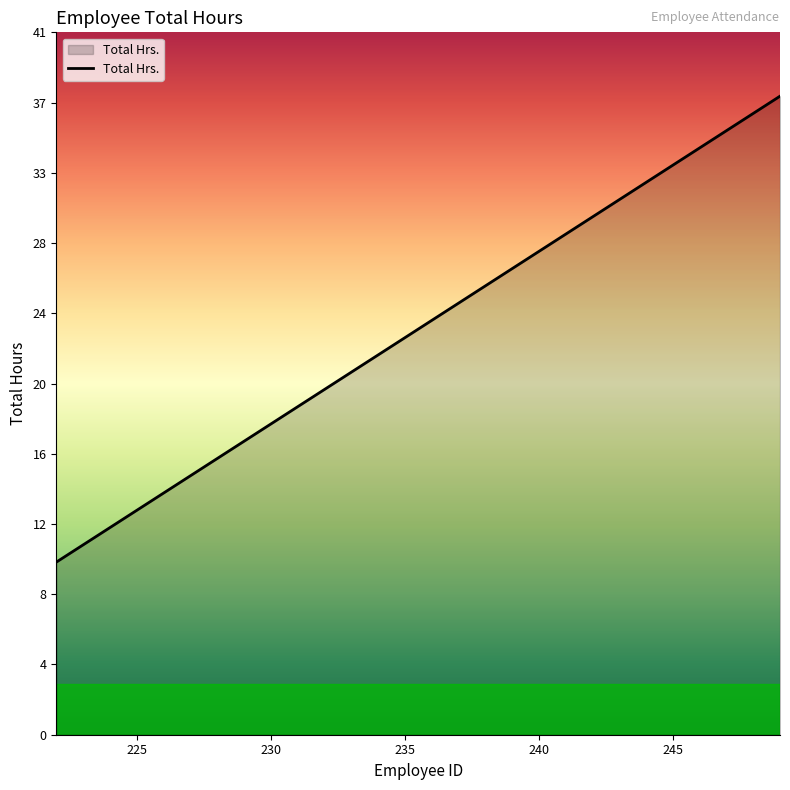

Rank the categories by value from lowest to highest.

222, 223, 224, 225, 226, 227, 228, 229, 230, 231, 232, 233, 234, 235, 236, 237, 238, 239, 240, 241, 242, 243, 244, 245, 246, 247, 248, 249